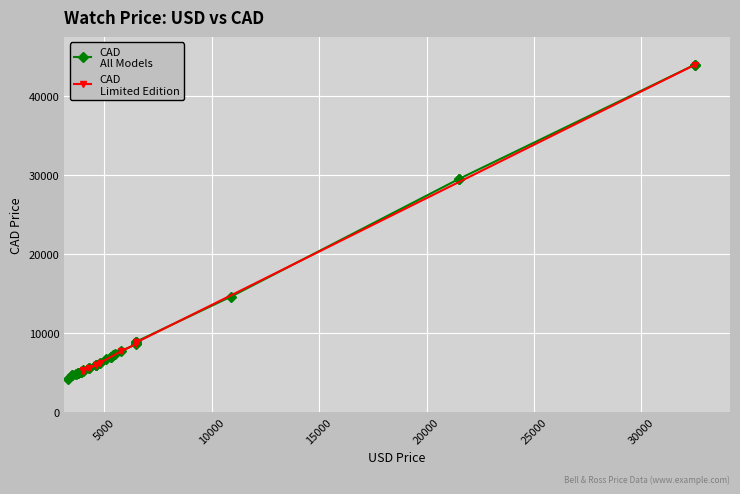

Is this an area chart (filled region under the line)?

No